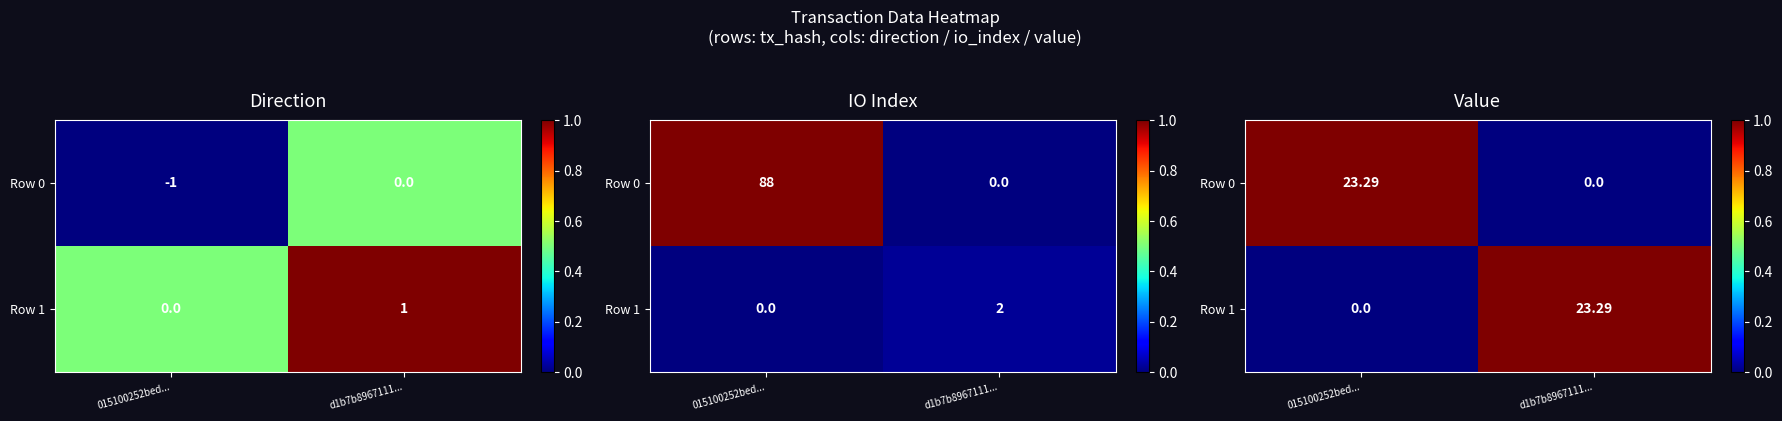

Which series changed the most between 015100252bed... and d1b7b8967111...?

Row 0